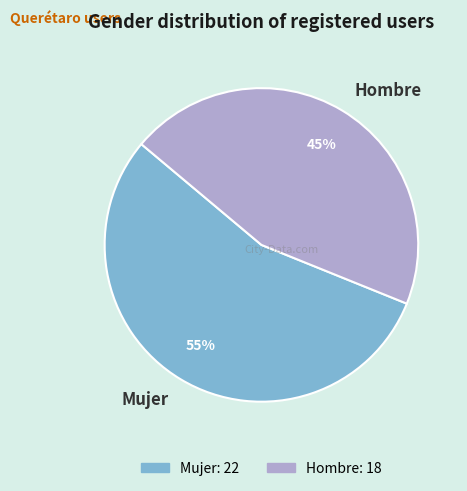

Is the sum of Hombre and Mujer greater than half?

Yes